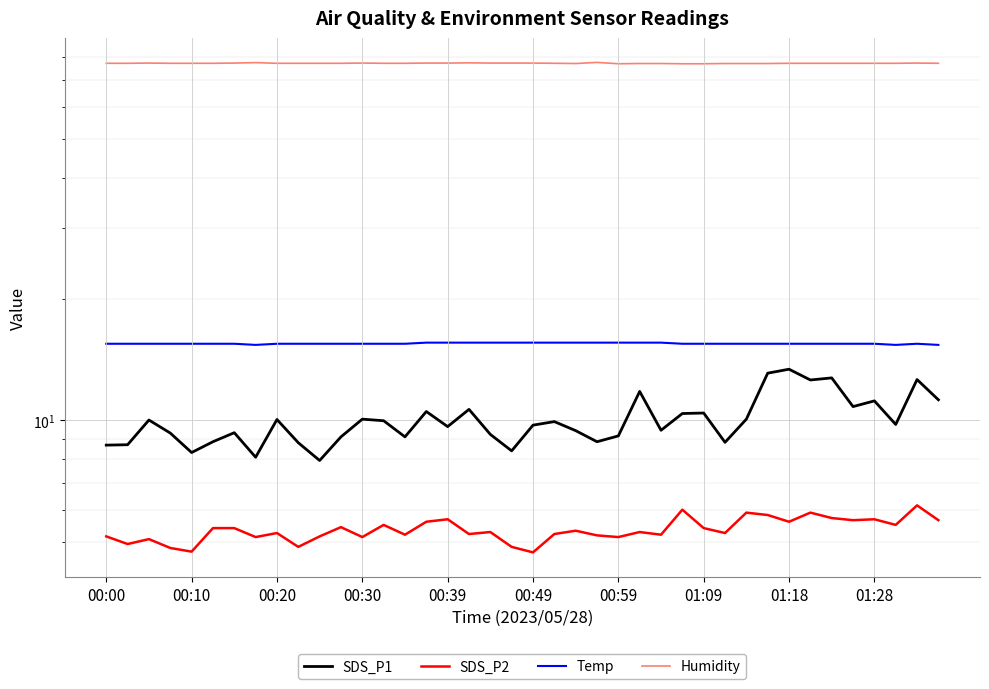

Where is the first local minimum for Humidity?

22